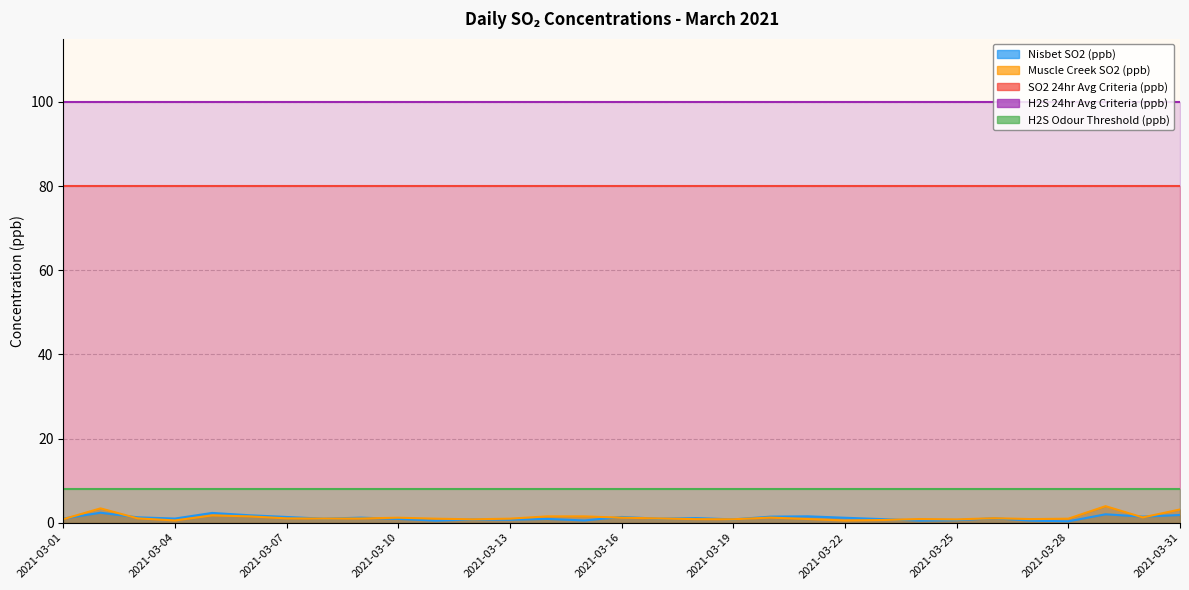

True or false: H2S Odour Threshold (ppb) and SO2 24hr Avg Criteria (ppb) intersect in this chart.

False